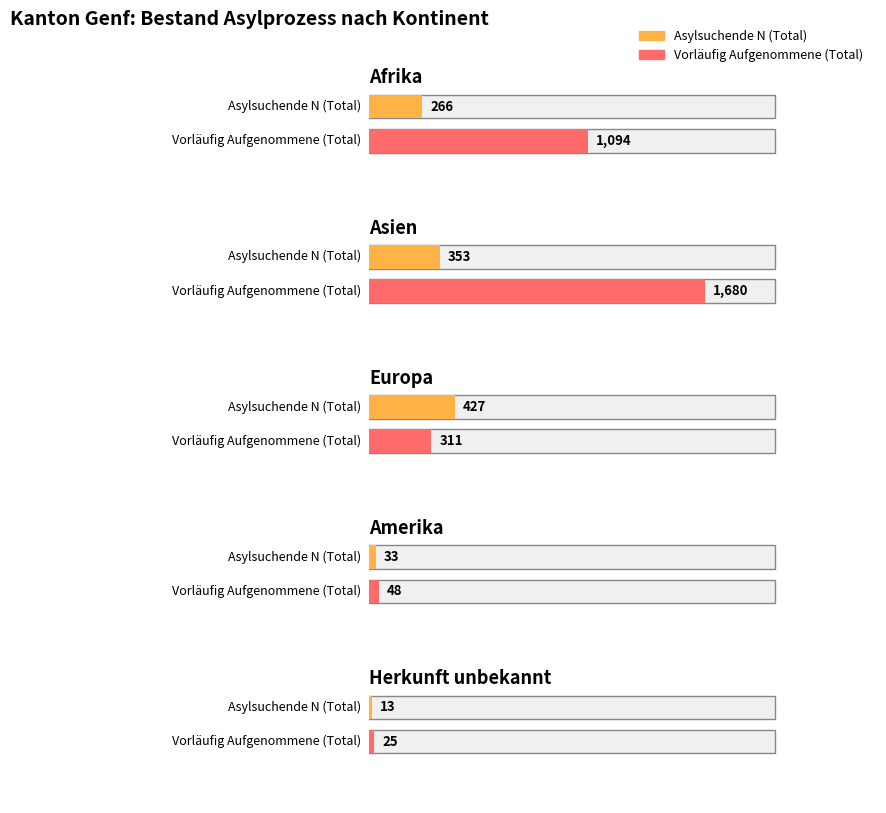

Rank the categories by Vorläufig Aufgenommene (Total) value from lowest to highest.

Herkunft unbekannt, Amerika, Europa, Afrika, Asien